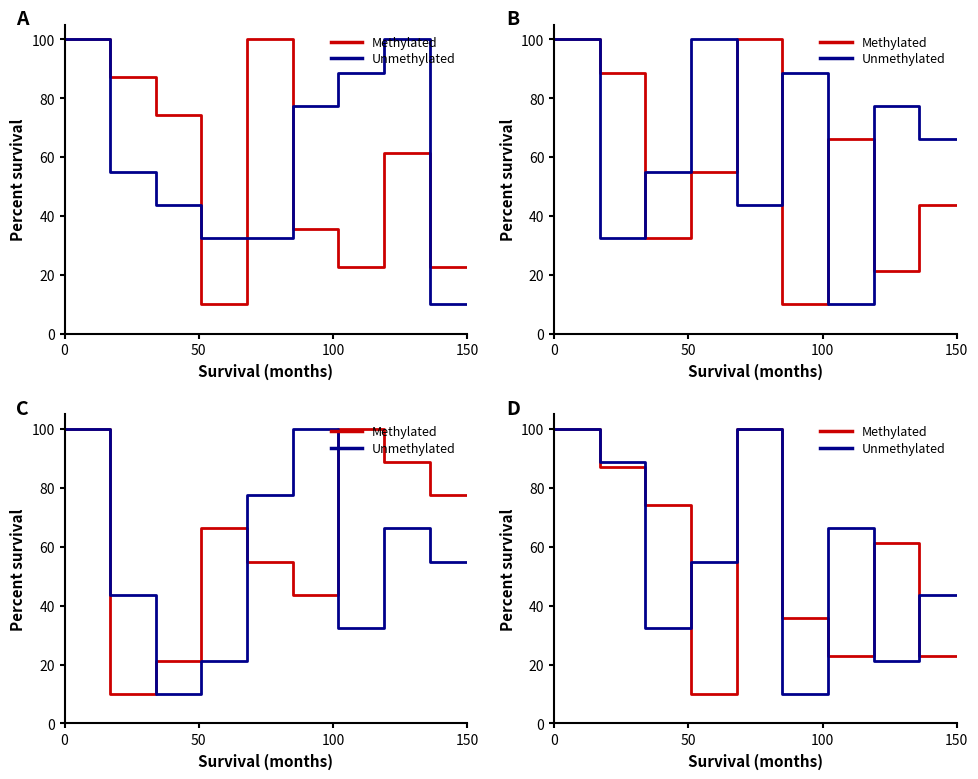

List the series in order of their peak value, highest first.

Methylated, Unmethylated